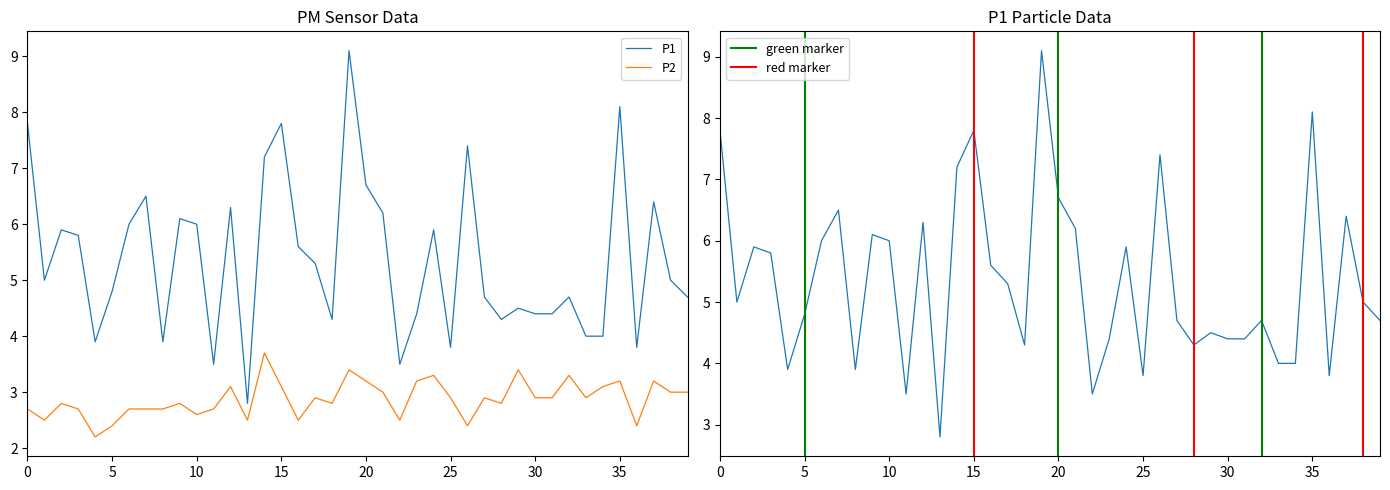

How many lines are shown in the chart?

2